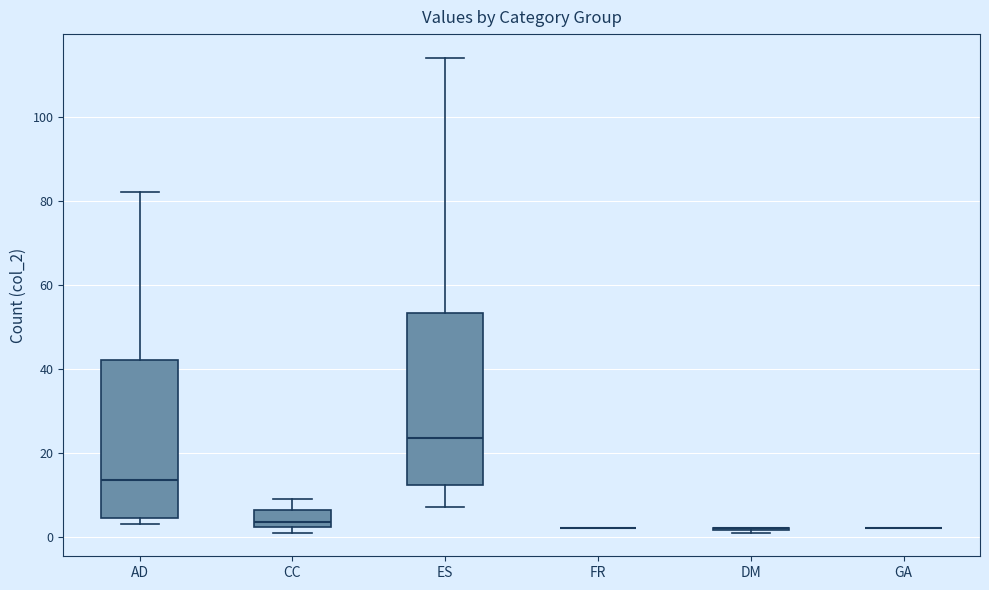

Reading left to right, transcribe this box plot: for each box, give where its median line is, the range the box spans, and where its two whiskers end, as read against the y-axis. The values are not printed on the chart, so give them approximately, as read against the axis.

AD: median 14, box 4 to 42, whiskers 4 (just below the box's lower edge) to 82
CC: median 4, box 2 to 6, whiskers 2 (just below the box's lower edge) to 10
ES: median 24, box 12 to 54, whiskers 8 to 114
FR: box collapsed to a line at 2, whiskers 2 to 2
DM: box collapsed to a line at 2, whiskers 2 to 2
GA: box collapsed to a line at 2, whiskers 2 to 2